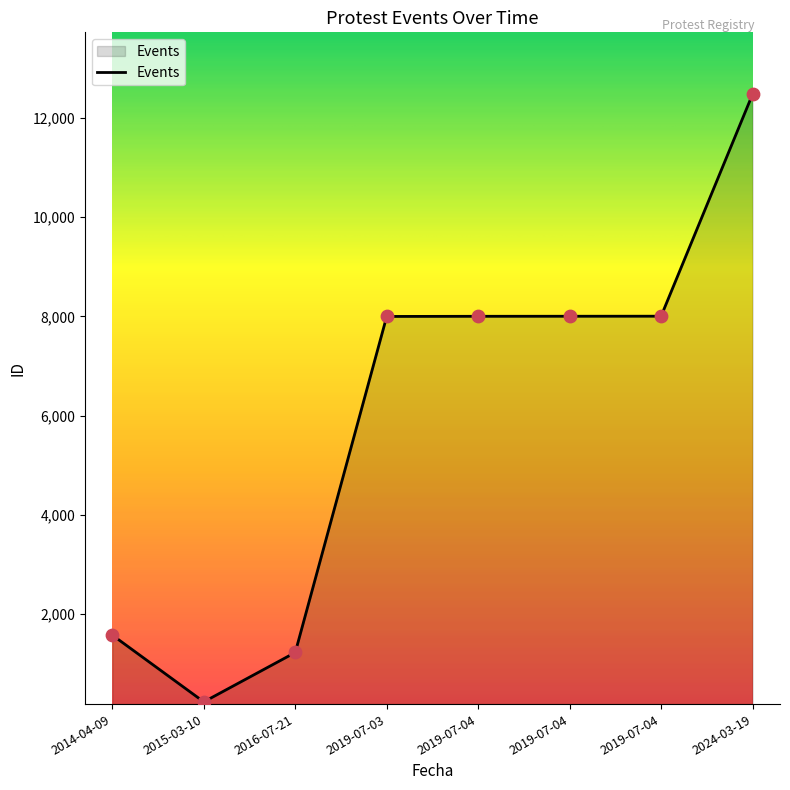

Approximately how many times larger is the value at 2014-04-09 compared to 2016-07-21?

1.3